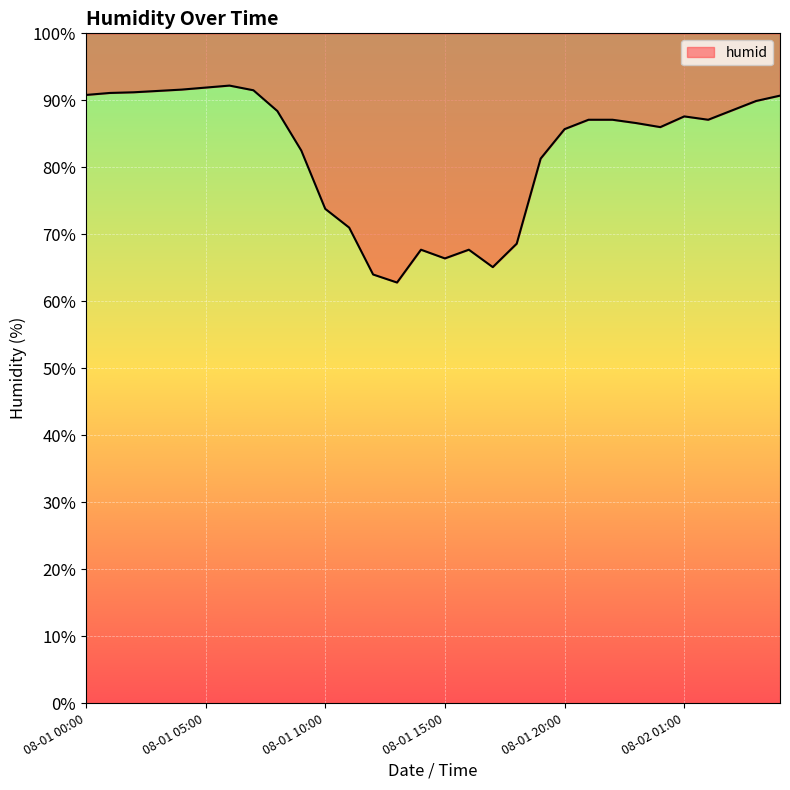

How many values exceed 87?

16